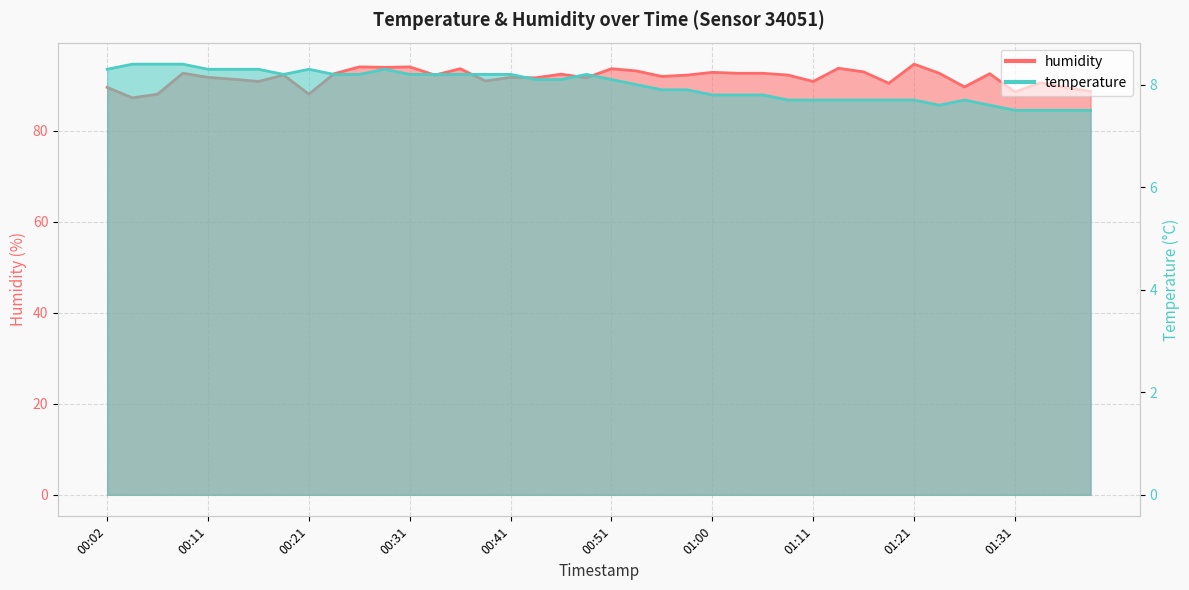

At which category does temperature reach its first local valley?

00:19